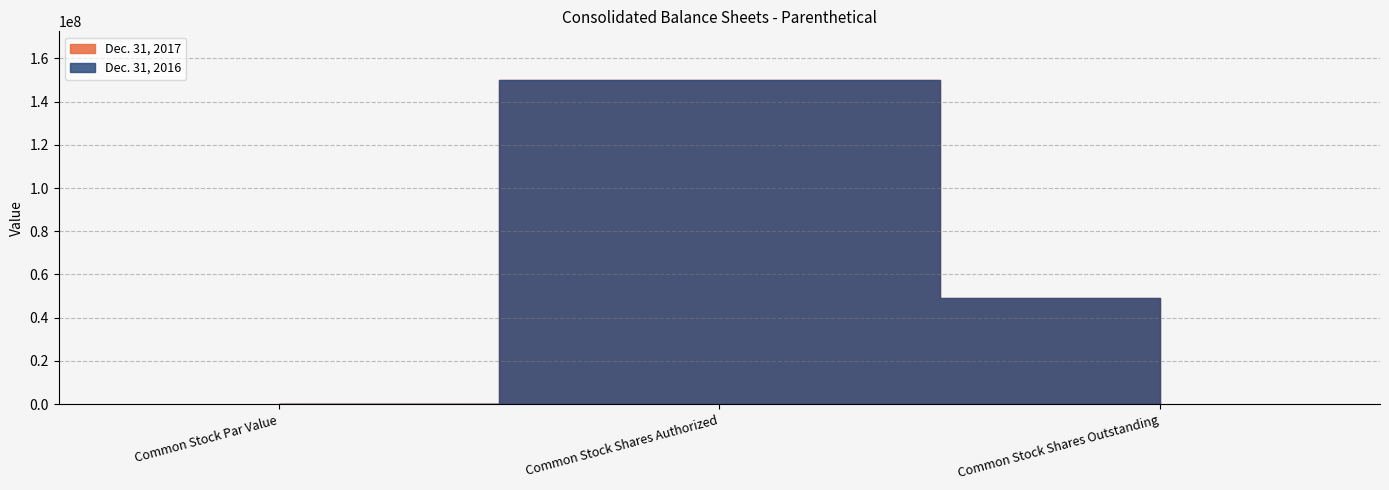

The Dec. 31, 2017 series shows 46962472 at Common Stock Shares Authorized. True or false?

False